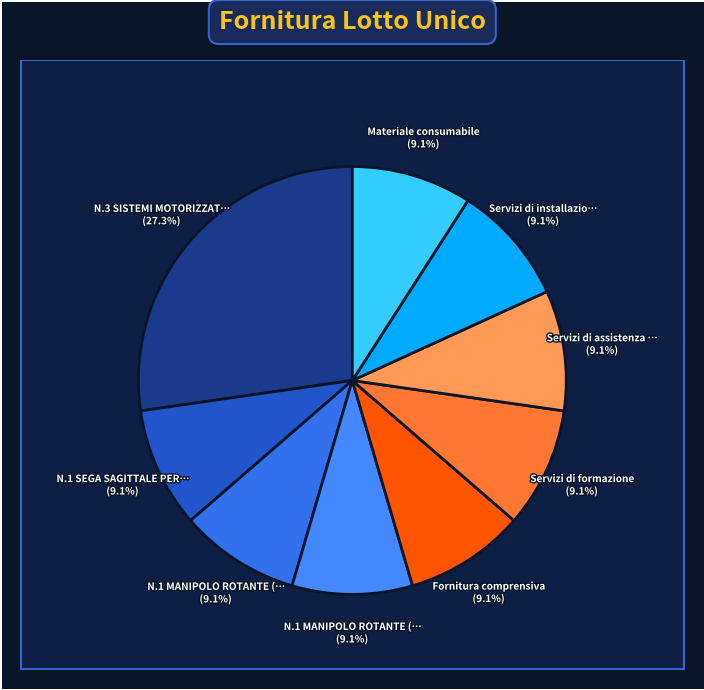

How much of the chart is everything except Fornitura comprensiva?

90.9%